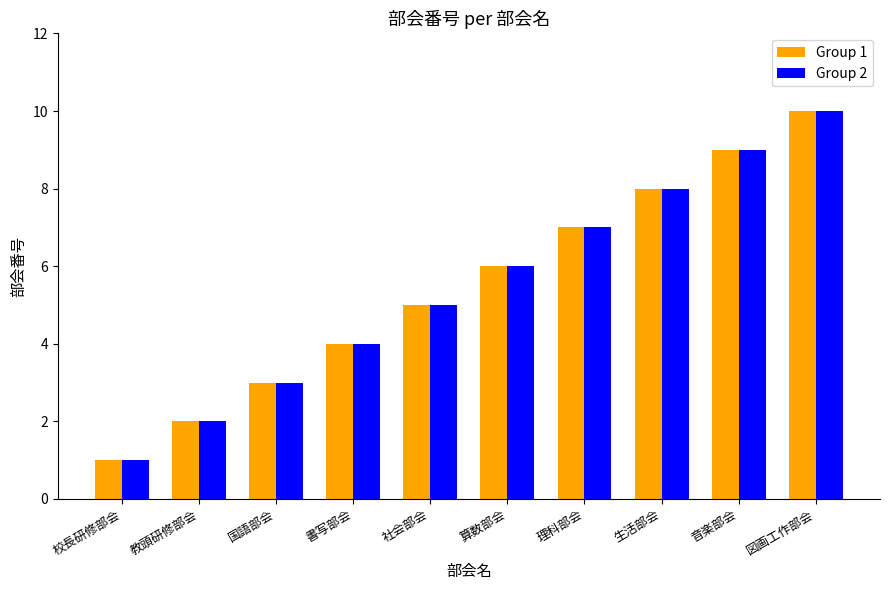

What is the average value of the Group 1 series?

6